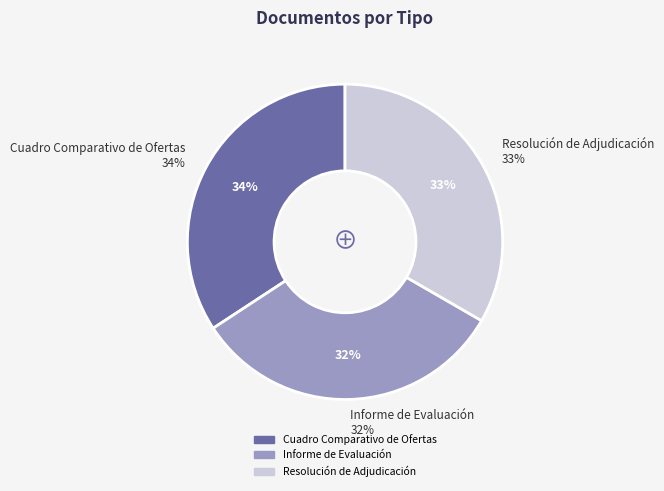

What is the total percentage of Cuadro Comparativo de Ofertas and Resolución de Adjudicación?

67.6%